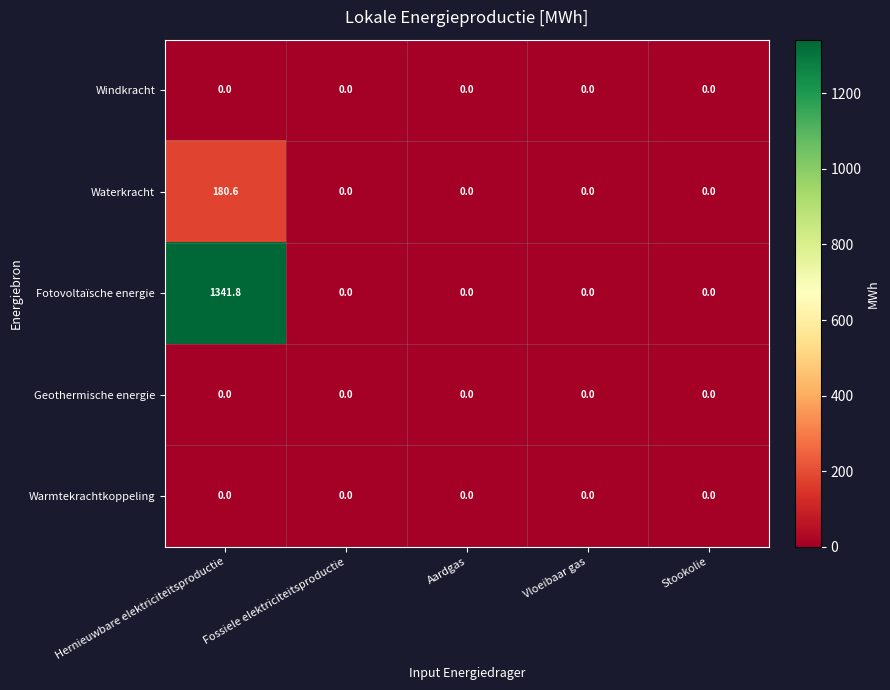

How many categories are shown in the chart?

5